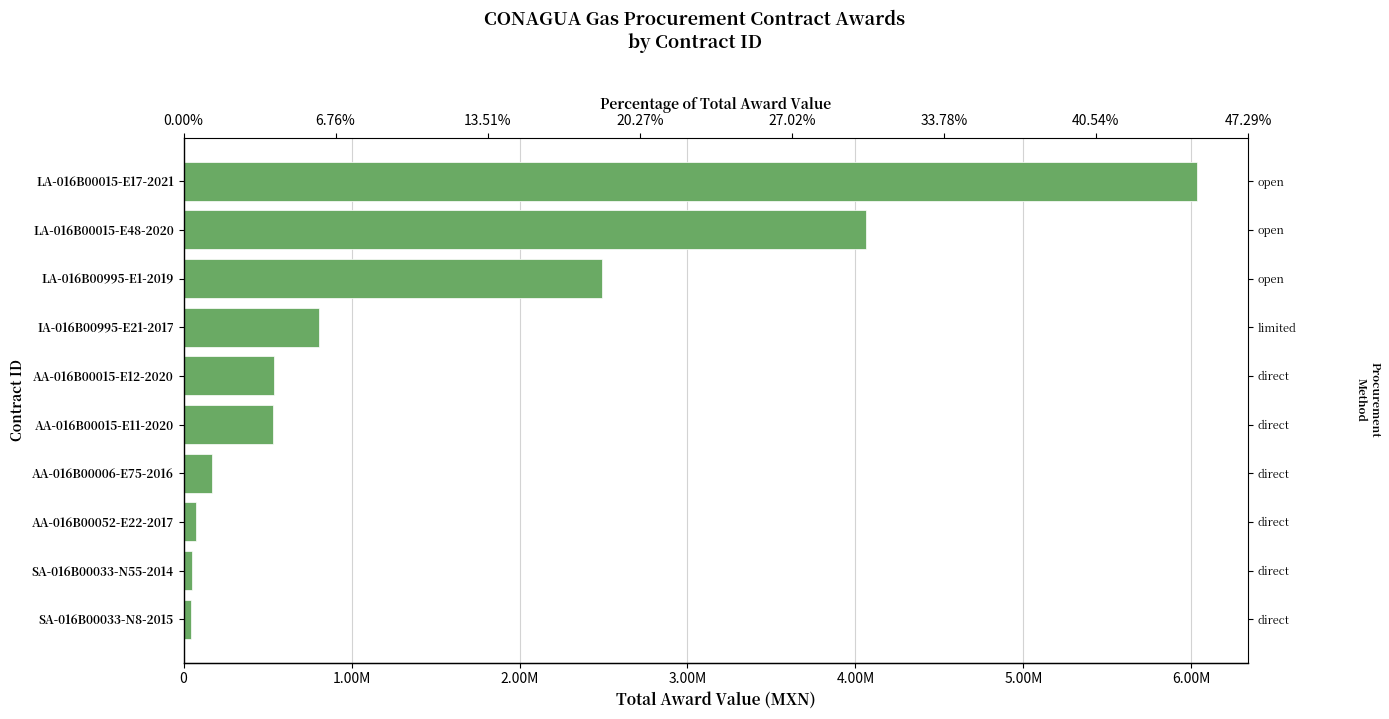

How many categories are shown in the chart?

10